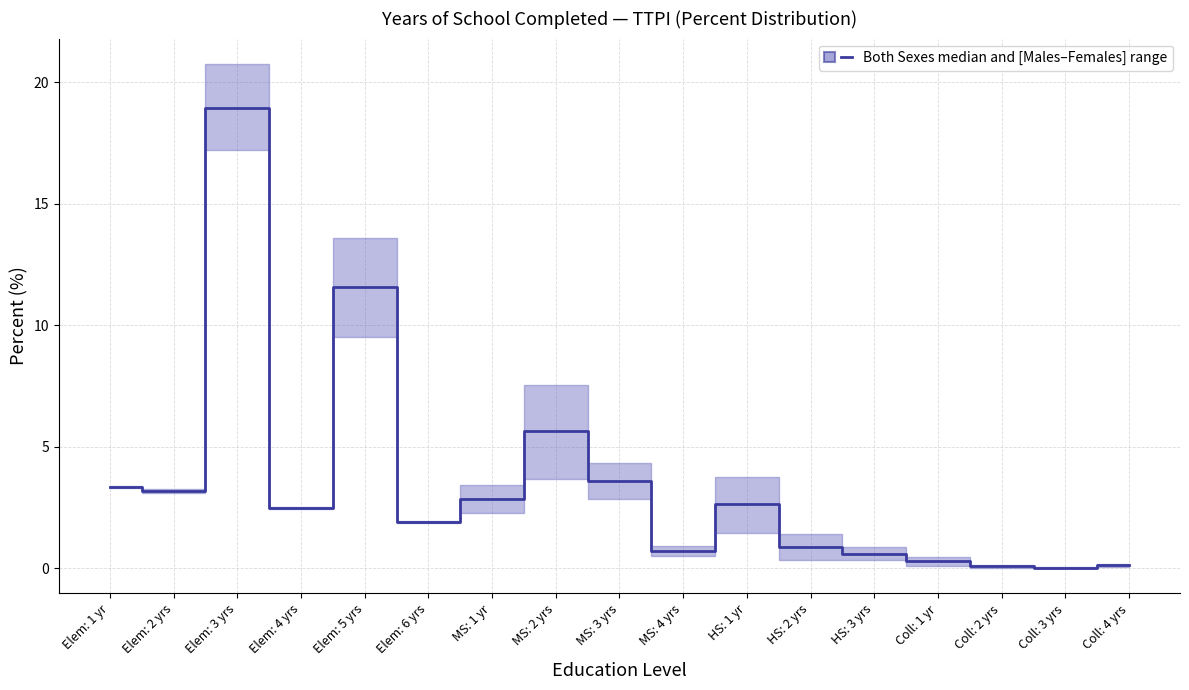

What is the difference between the second highest and minimum values?

11.6